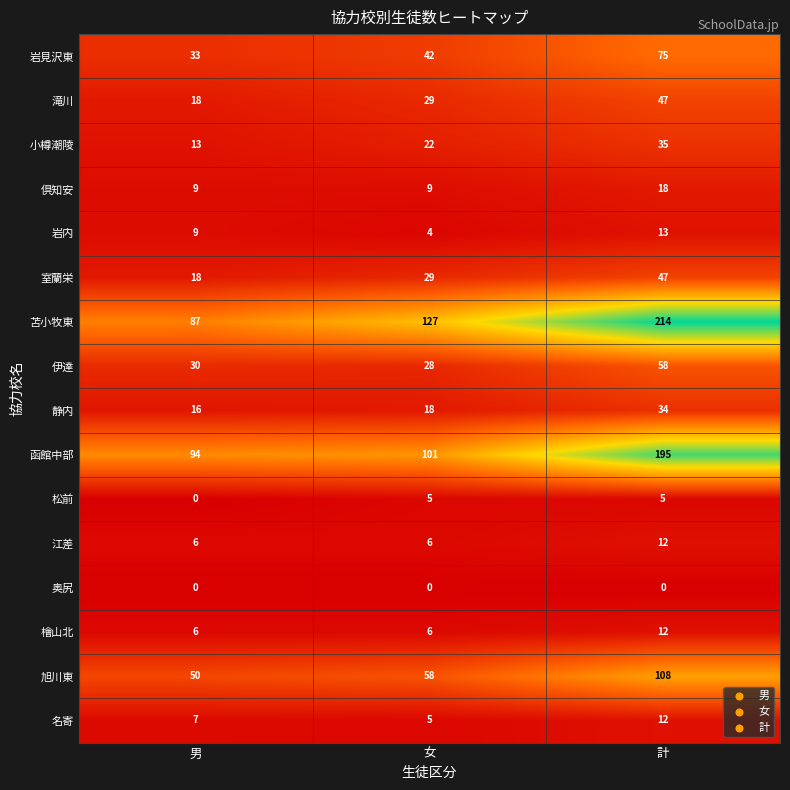

Which label corresponds to the largest value in the chart?

計